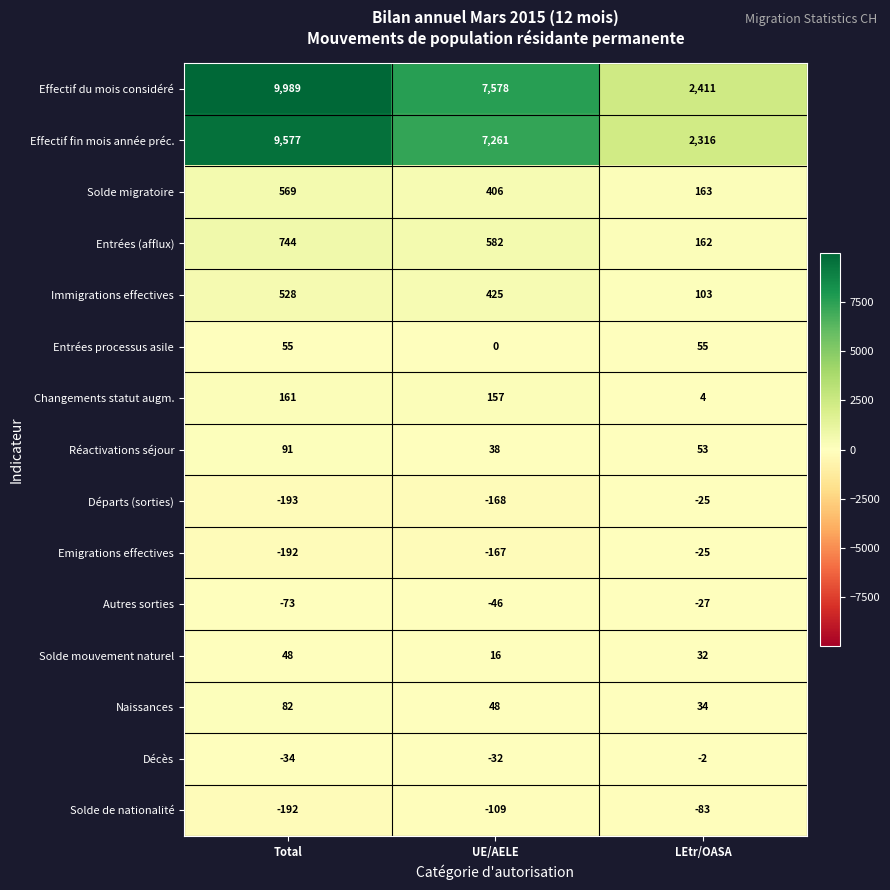

At which category is the sum across all series the highest?

Total